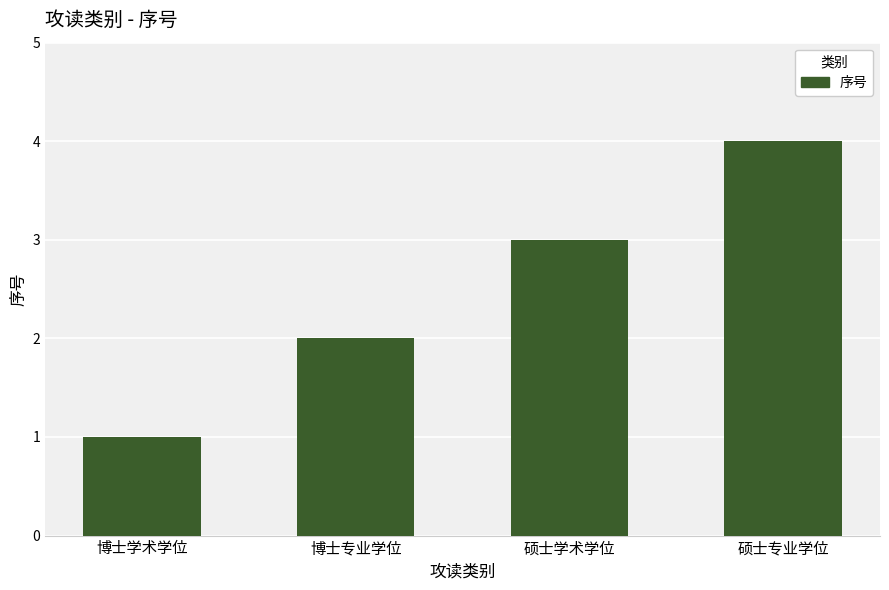

Are the bars grouped side by side (vs. stacked)?

No